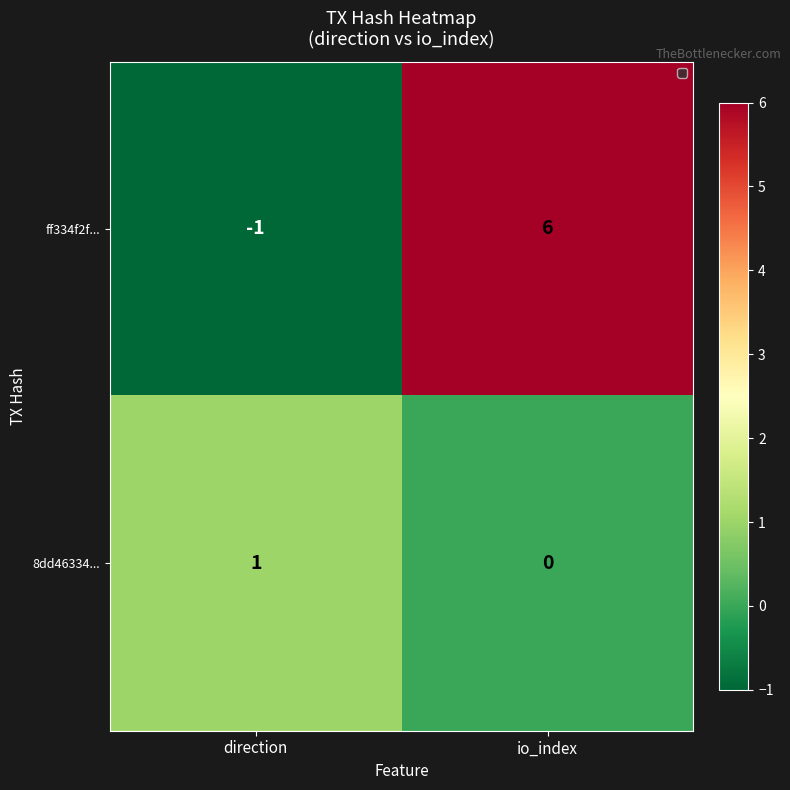

Rank the series by their average value, from highest to lowest.

ff334f2f..., 8dd46334...